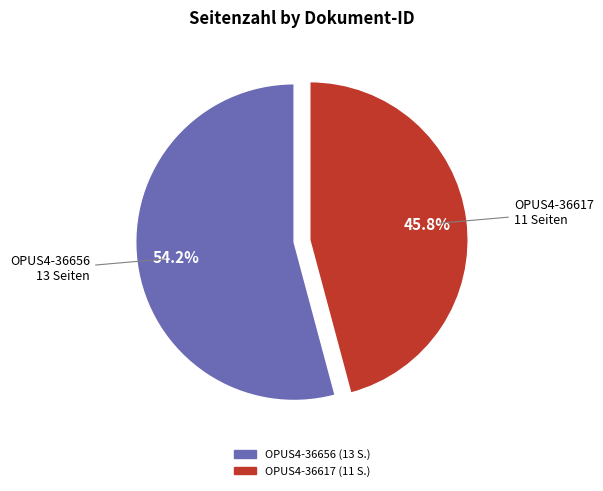

Does OPUS4-36656 account for over 50% of the chart?

Yes